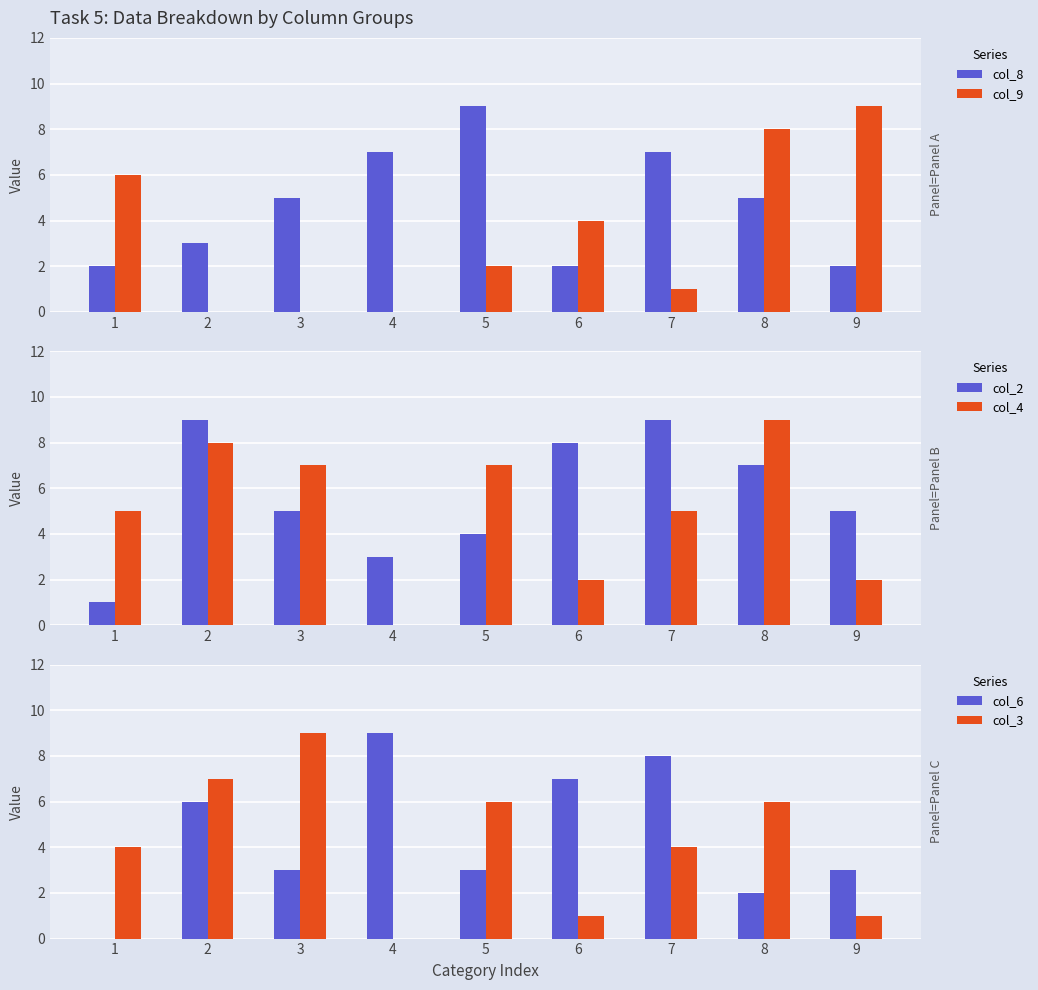

Where does the col_4 series first go above 5?

2